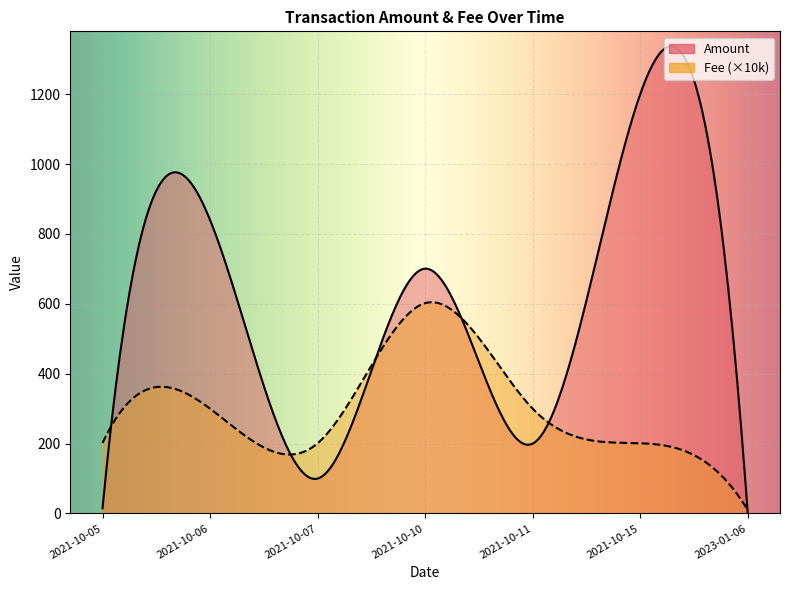

What is the sum of all Fee values?

0.2